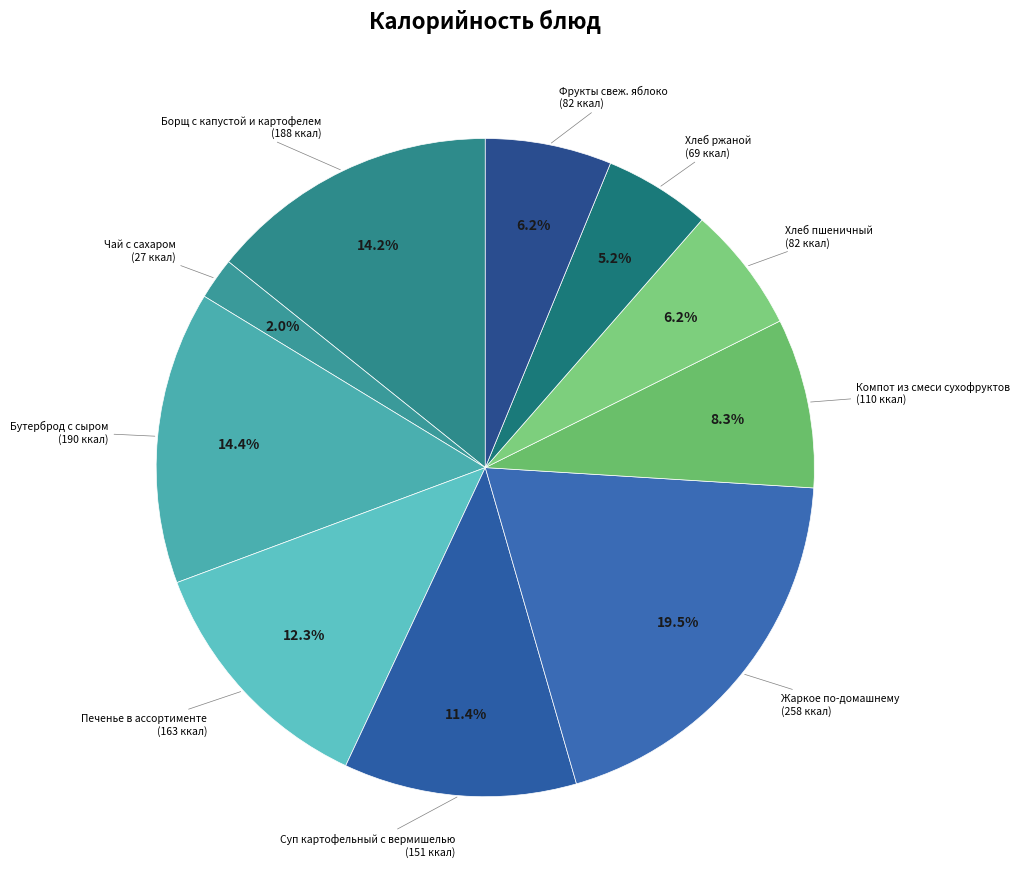

Which slice is the smallest?

Чай с сахаром